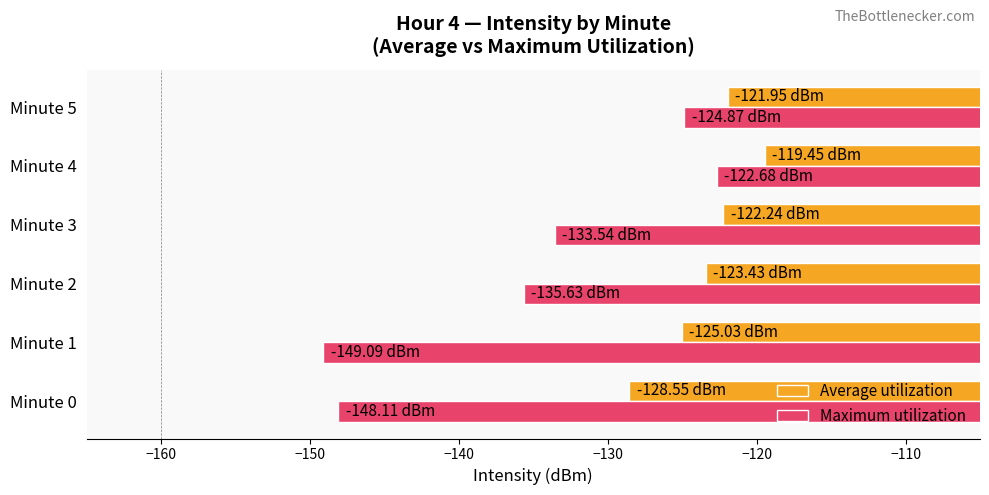

List the series in order of their peak value, lowest first.

Maximum utilization, Average utilization